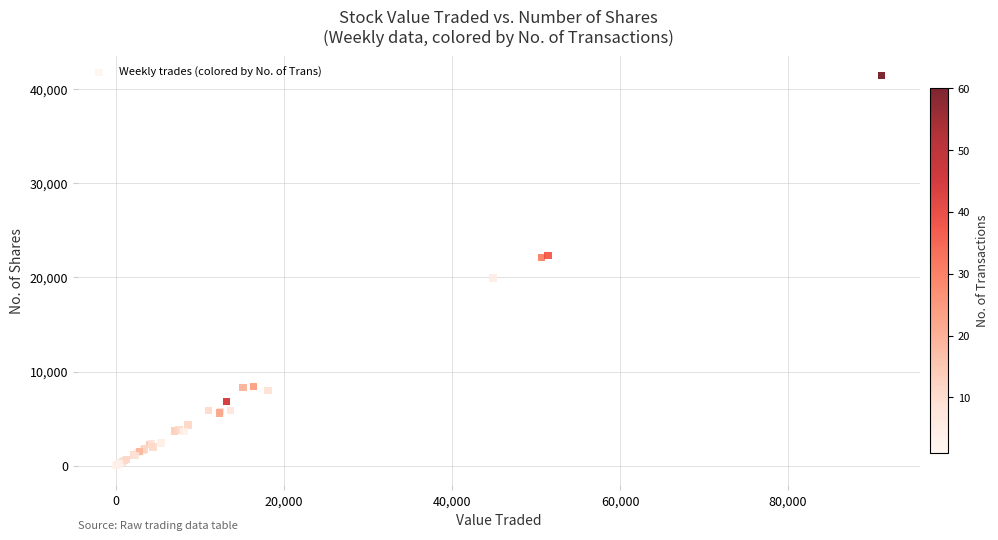

What Y value in the scatter plot is closest to 20711?

19948